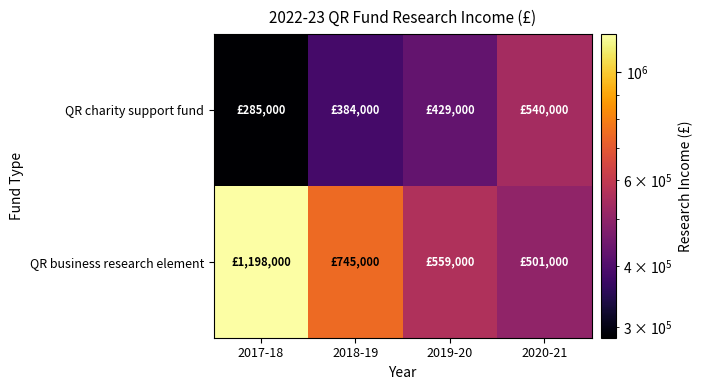

At how many categories does at least one series exceed 657318?

2